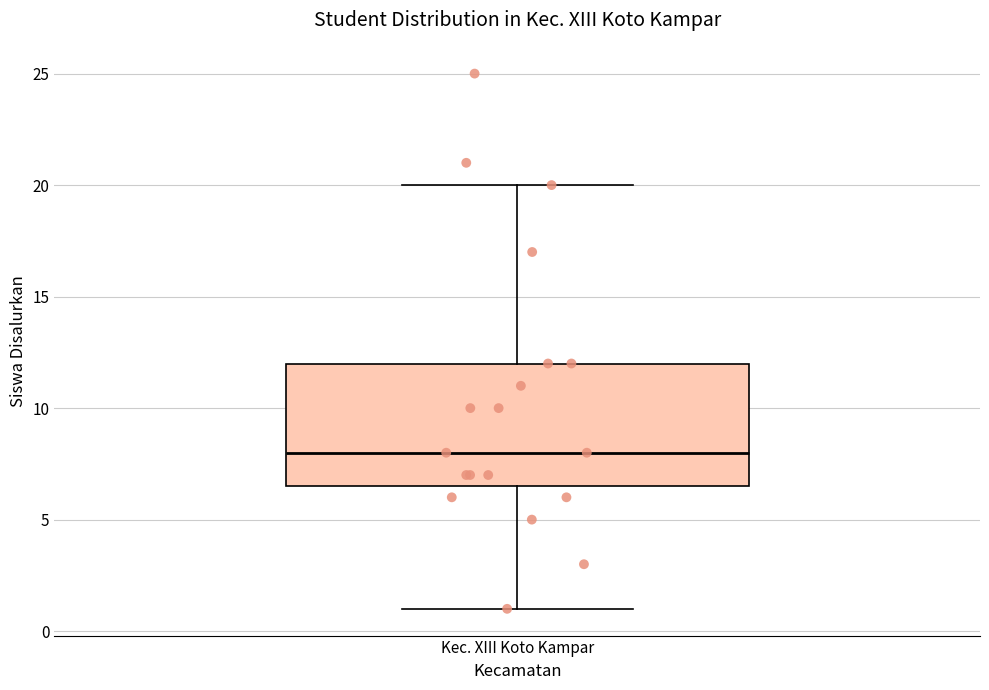

Transcribe this box plot: give where the median line is, the range the box spans, and where the two whiskers end, as read against the y-axis. The values are not printed on the chart, so give them approximately, as read against the axis.

median 8.0, box 6.5 to 12.0, whiskers 1.0 to 20.0